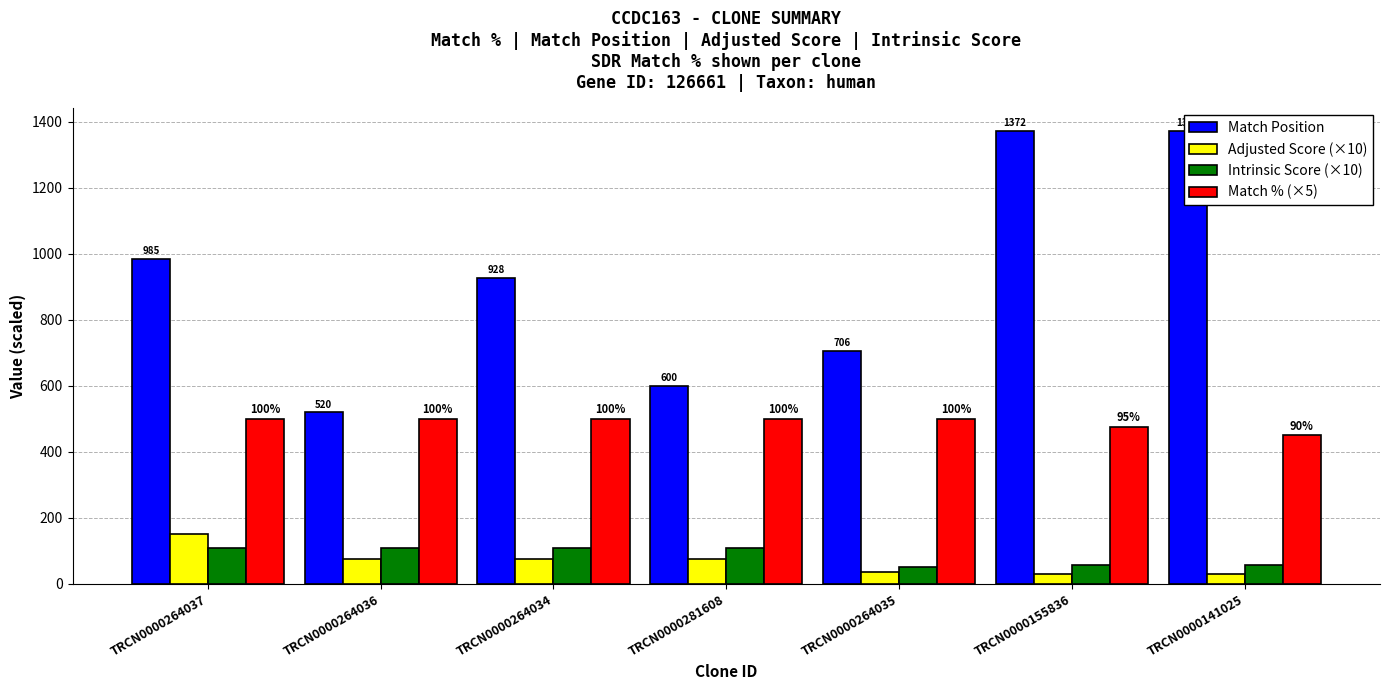

What value does the Match Position series have at TRCN0000281608?

600.0